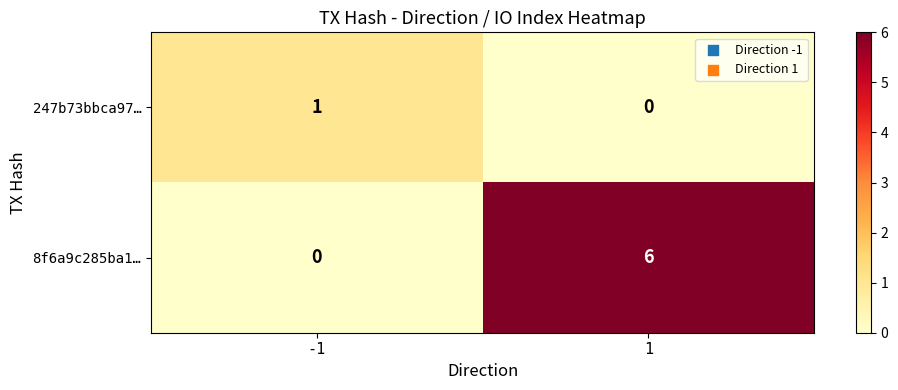

Which series changed the most between -1 and 1?

8f6a9c285ba1…